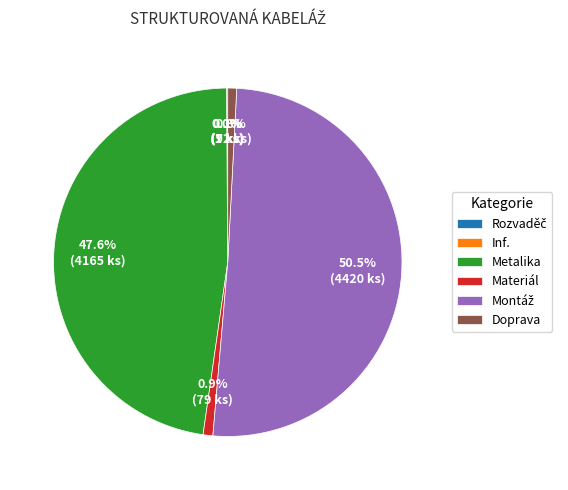

Does Metalika account for over 50% of the chart?

No